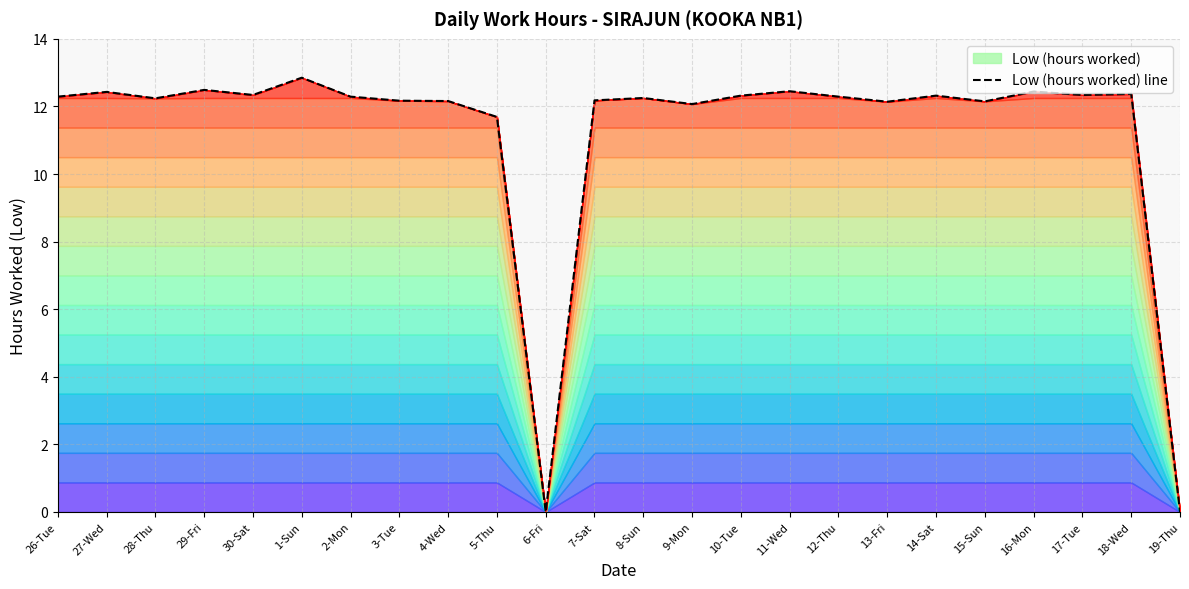

Rank the categories by value from highest to lowest.

1-Sun, 29-Fri, 11-Wed, 16-Mon, 27-Wed, 18-Wed, 30-Sat, 17-Tue, 10-Tue, 14-Sat, 26-Tue, 2-Mon, 12-Thu, 8-Sun, 28-Thu, 7-Sat, 3-Tue, 4-Wed, 15-Sun, 13-Fri, 9-Mon, 5-Thu, 6-Fri, 19-Thu